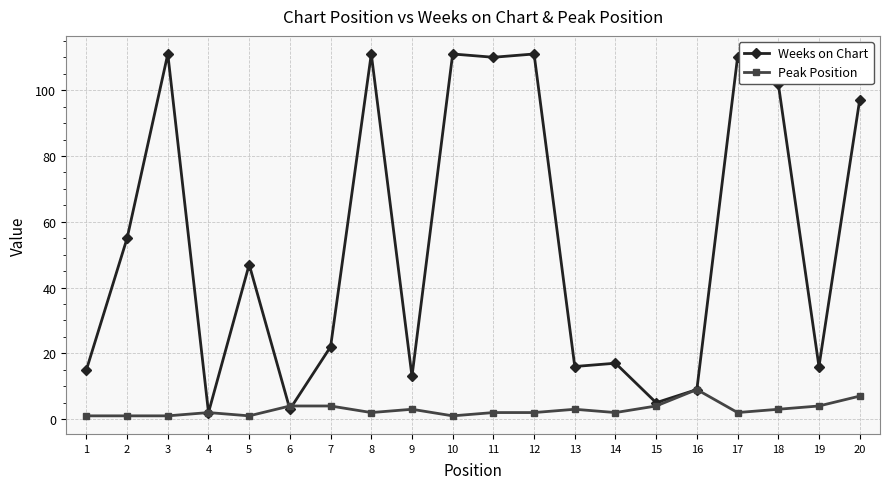

Read the Weeks on Chart value at 7.

22